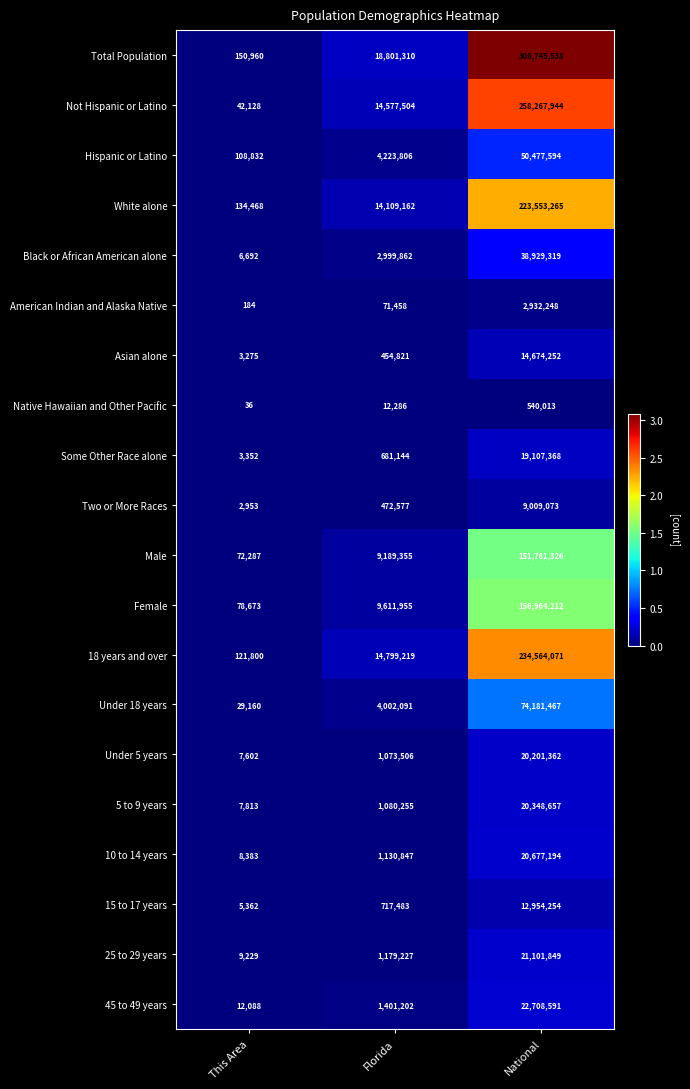

The 15 to 17 years series shows 237595 at Florida. True or false?

False